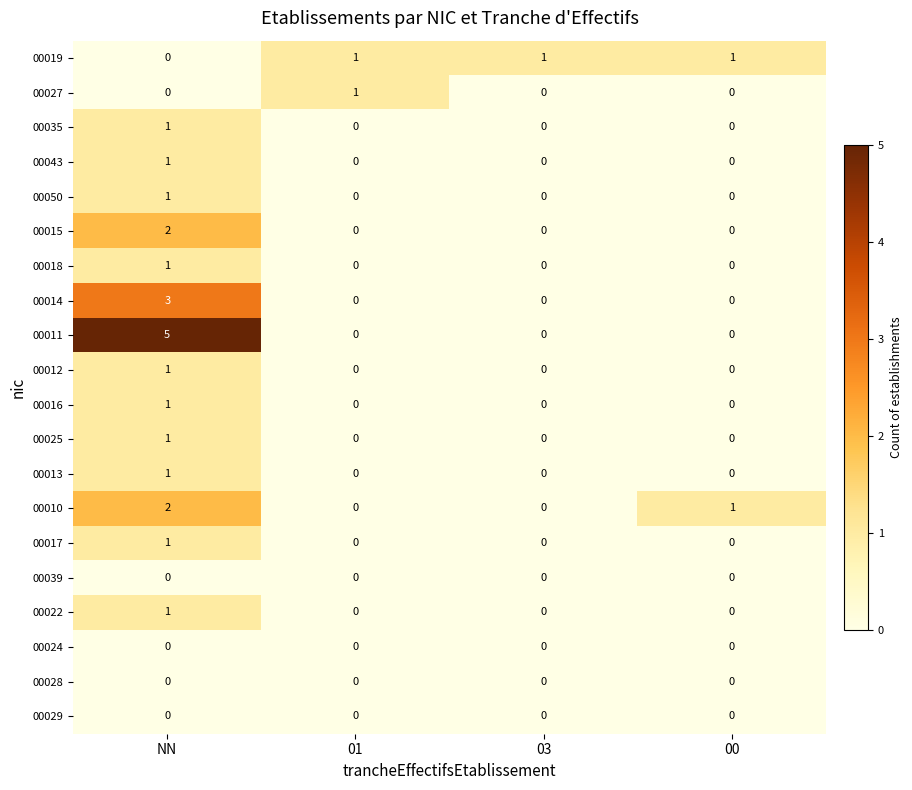

What is the sum of all 00011 values?

5